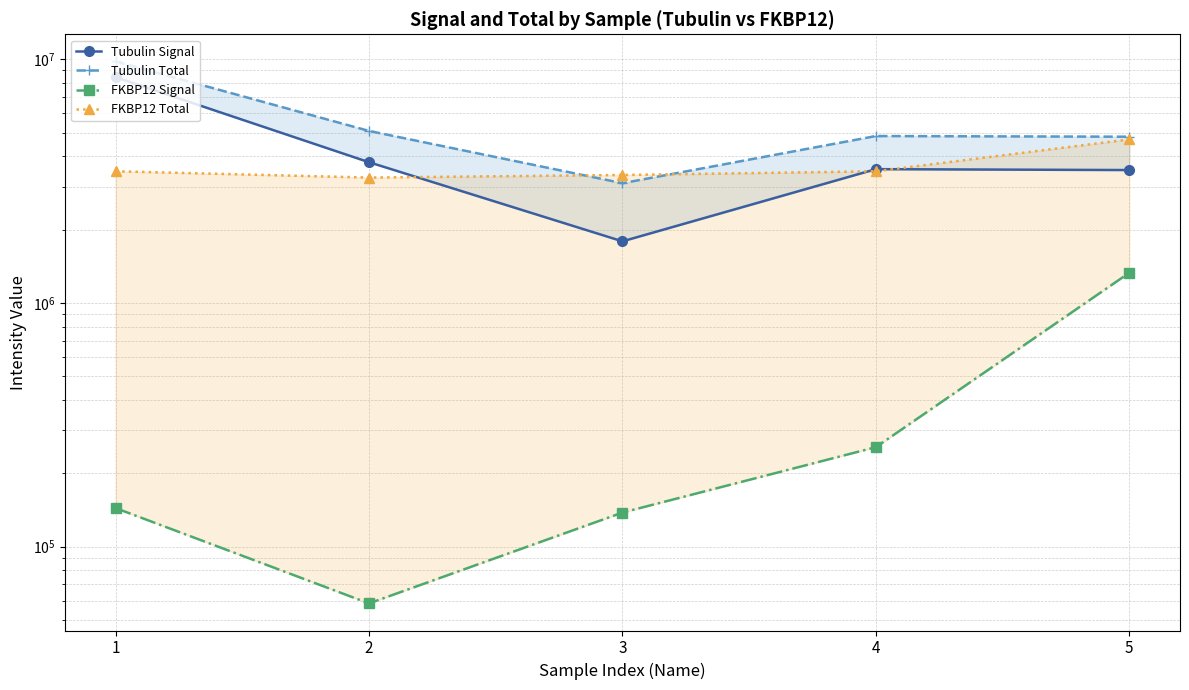

What are all the series names shown in the legend?

Tubulin Signal, Tubulin Total, FKBP12 Signal, FKBP12 Total